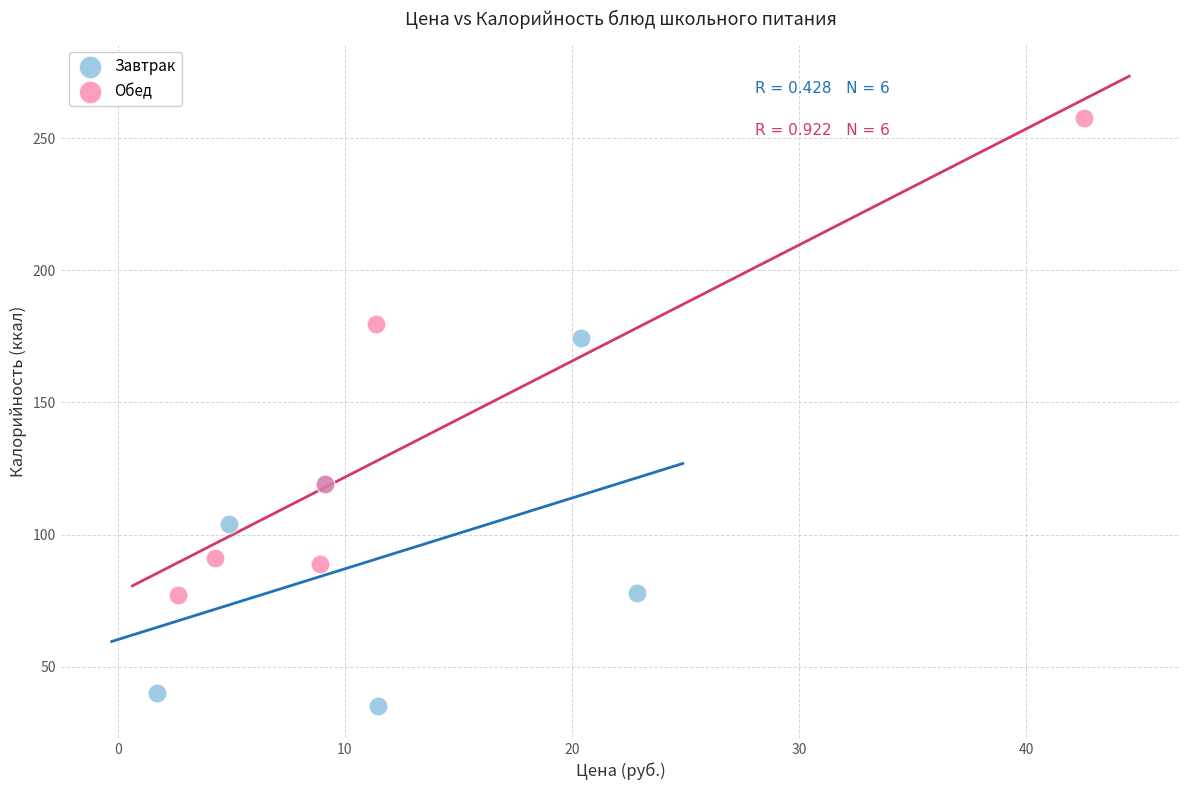

Which series reaches the minimum Y coordinate?

Завтрак